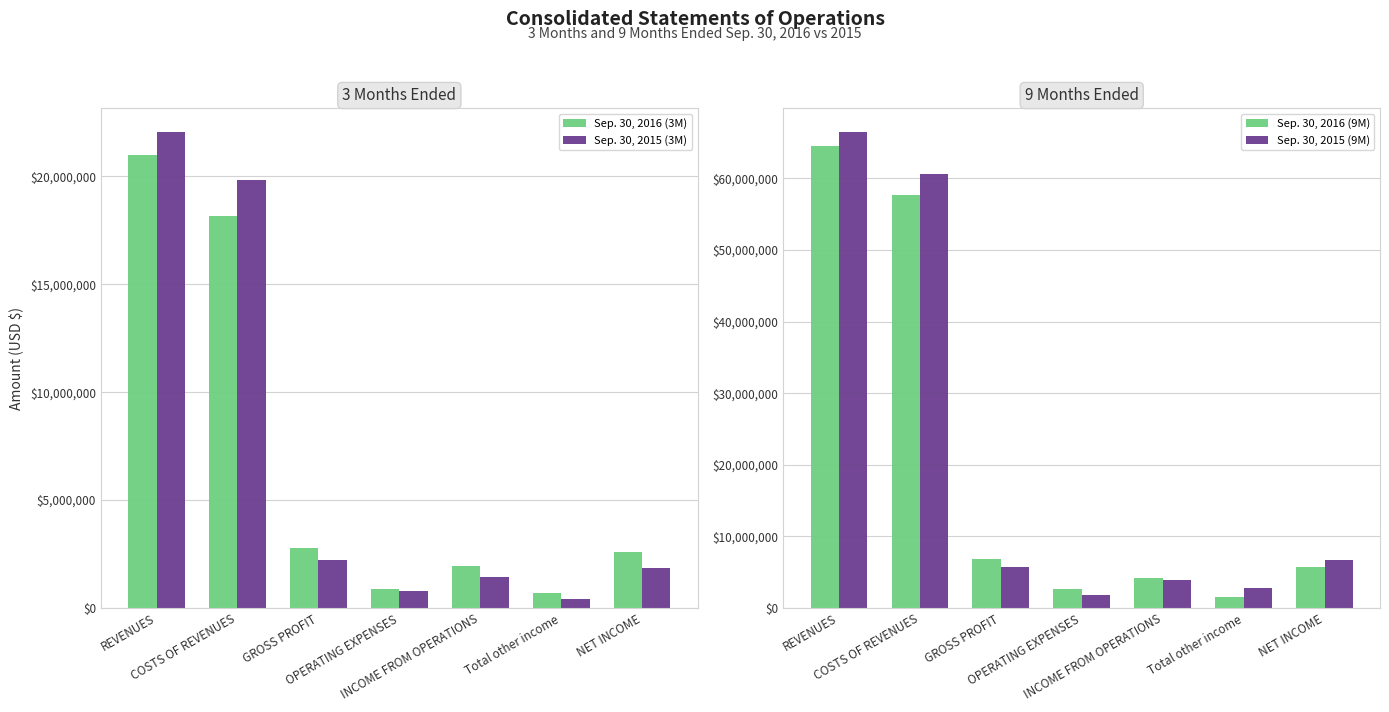

What is the difference between the highest and lowest values at GROSS PROFIT?

4653238